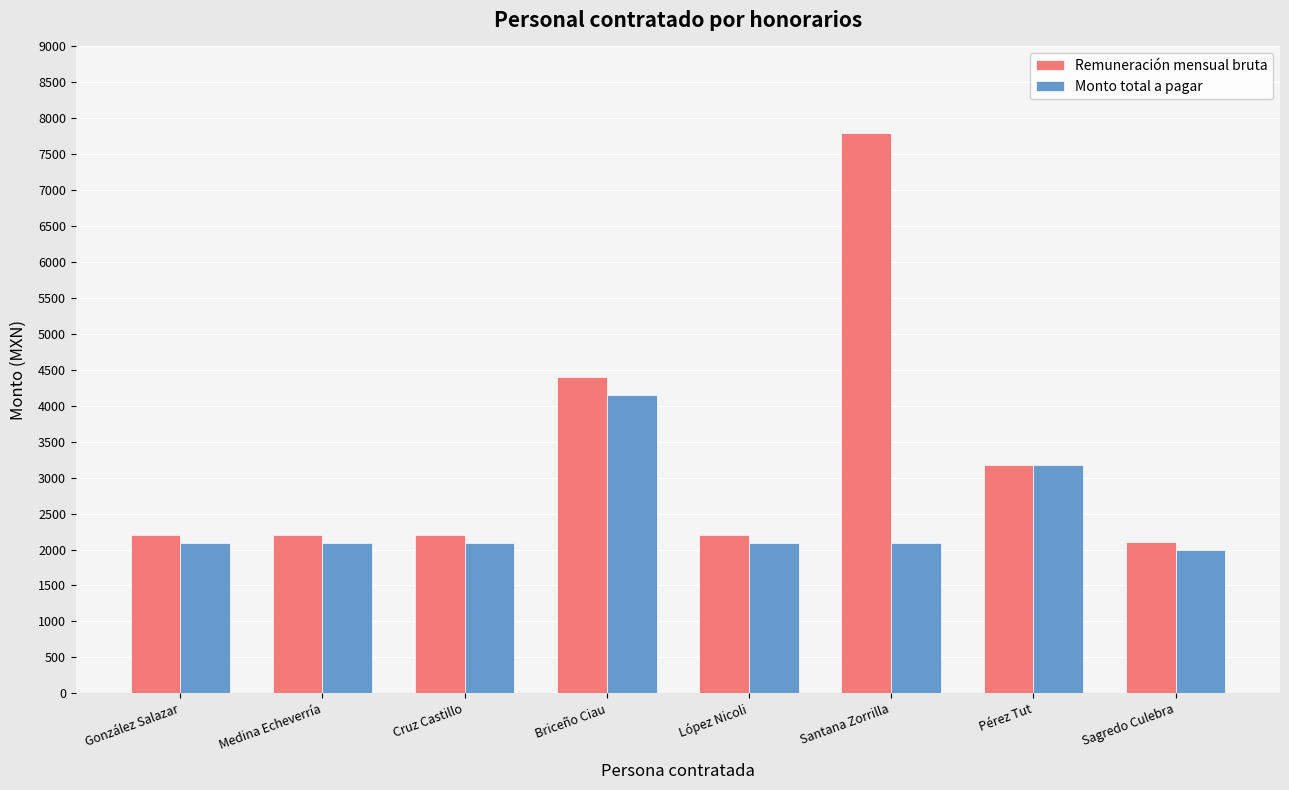

Reading left to right, extract all data points from this chart.

Remuneración mensual bruta: 2200	2200	2200	4400	2200	7800	3180	2100
Monto total a pagar: 2086	2086	2086	4145	2086	2086	3180	2000